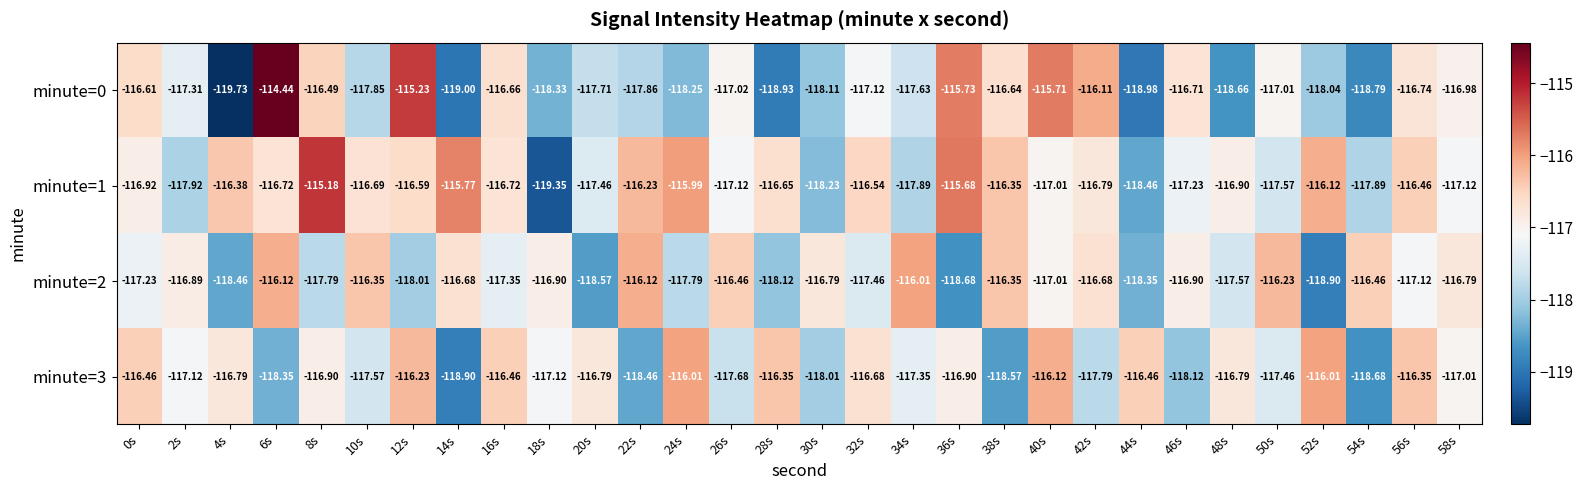

What is the smallest value displayed?

-119.7